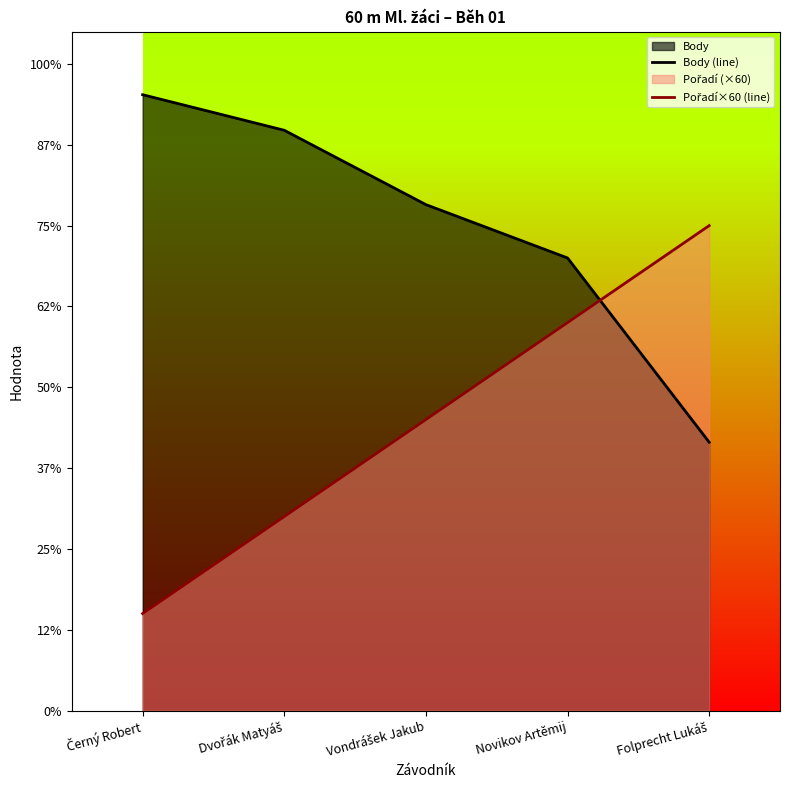

How many lines are shown in the chart?

2